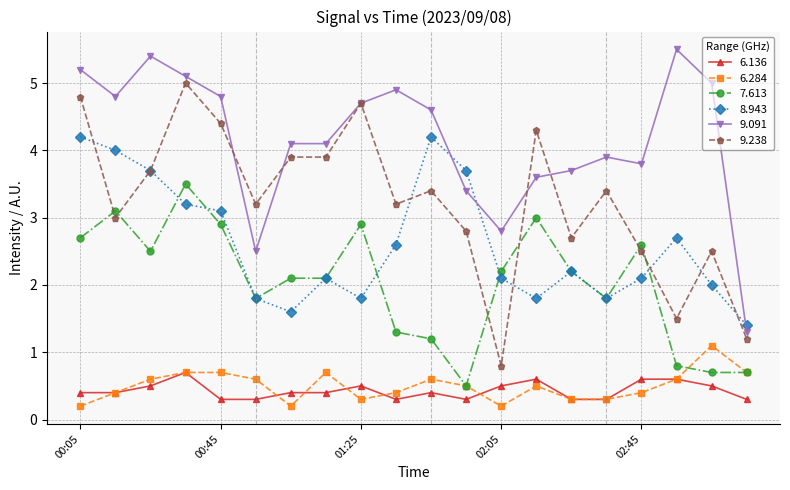

True or false: 8.943 has more than 1 interior local peaks.

True